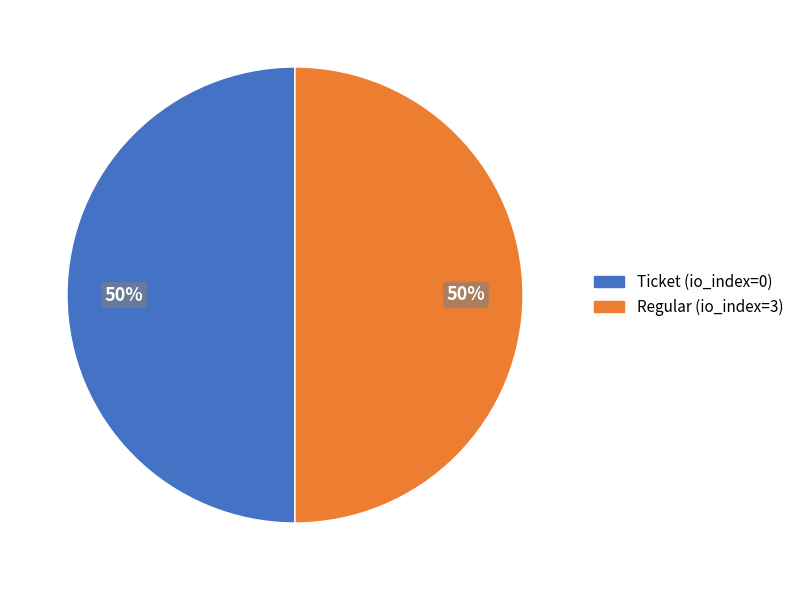

To the nearest percent, what is the average slice percentage?

50%